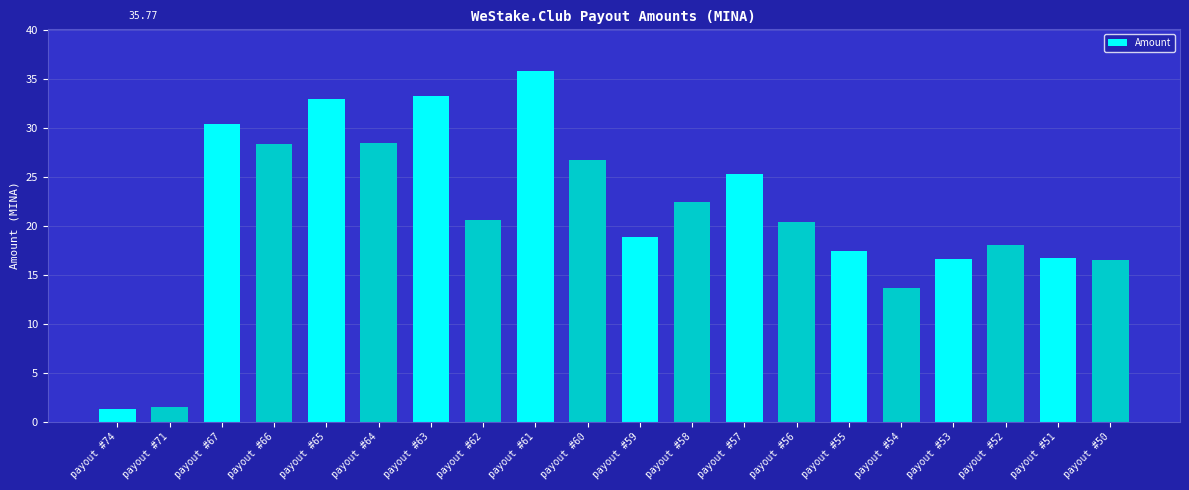

What is the value of the 1st bar from the left?

1.3